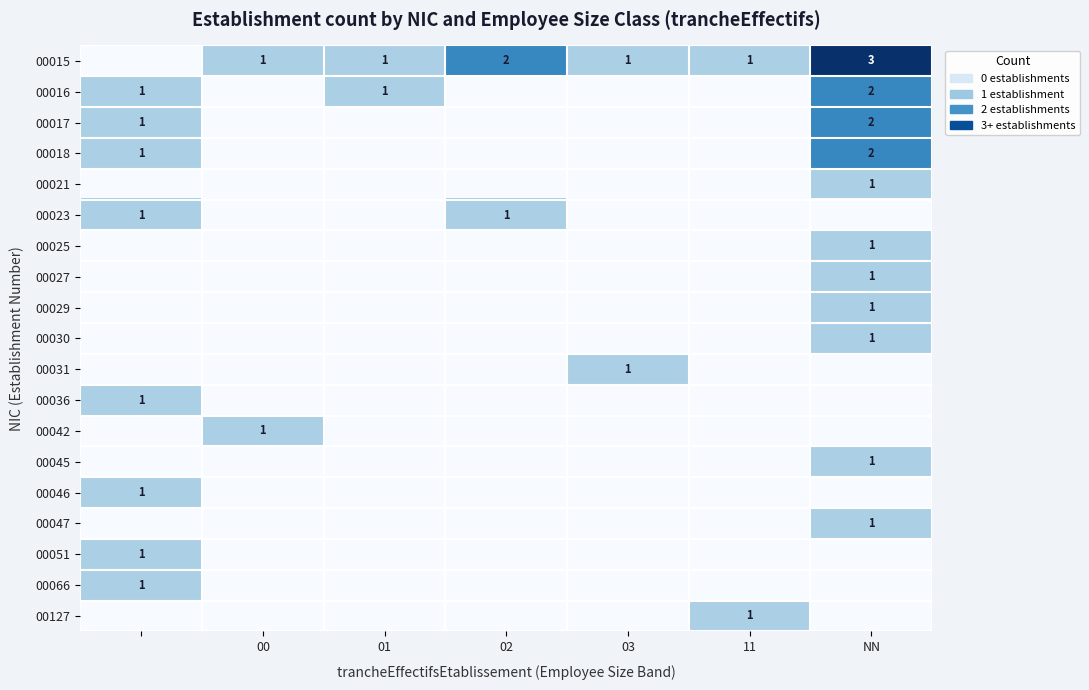

The 00015 series shows 3 at NN. True or false?

True